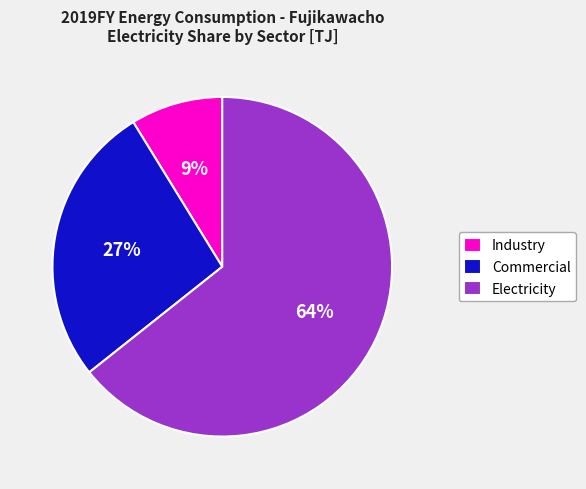

How many slices are in this pie chart?

3